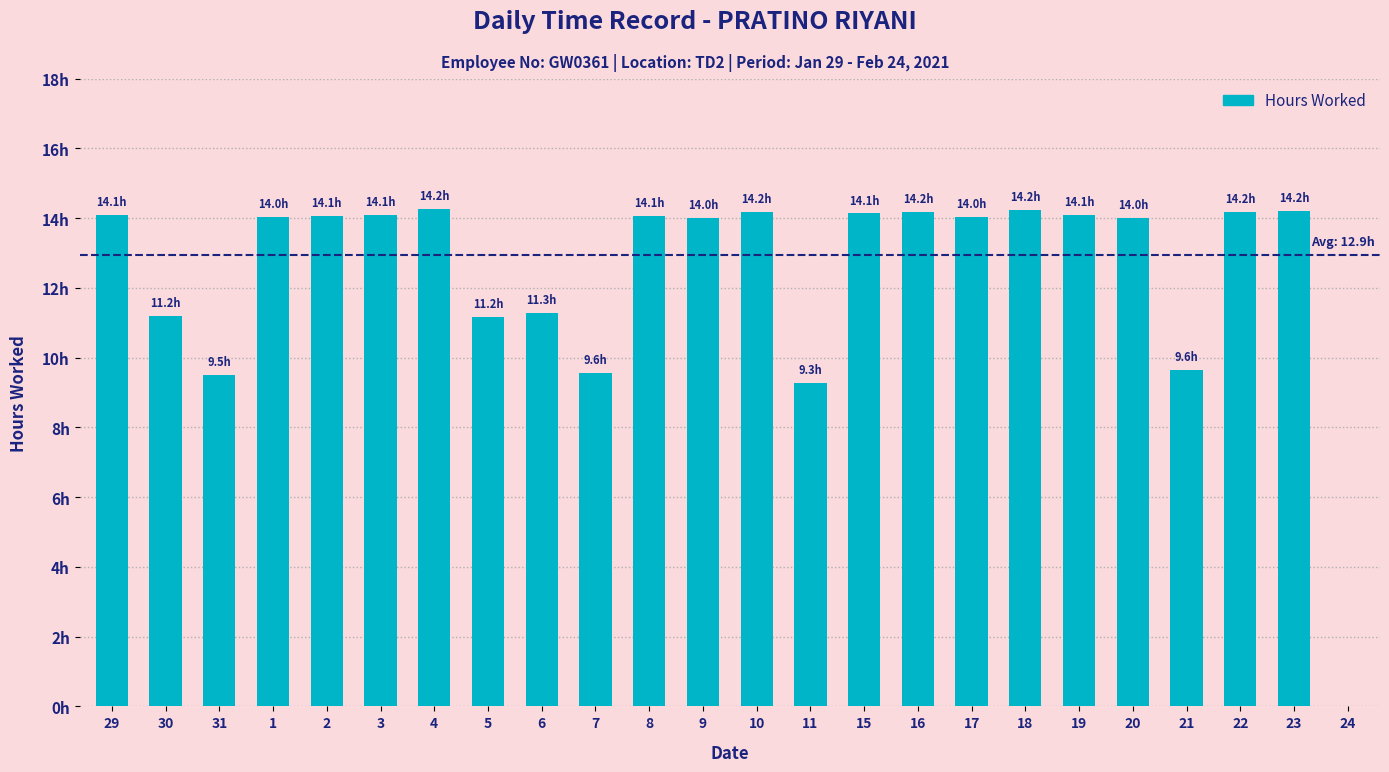

Are the bars horizontal?

No